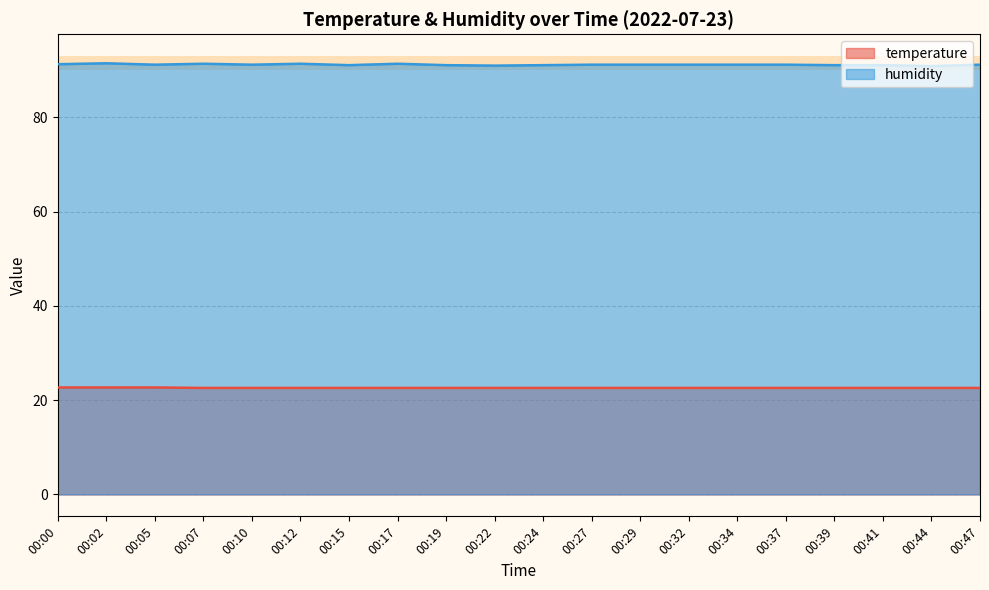

How many categories are shown in the chart?

20